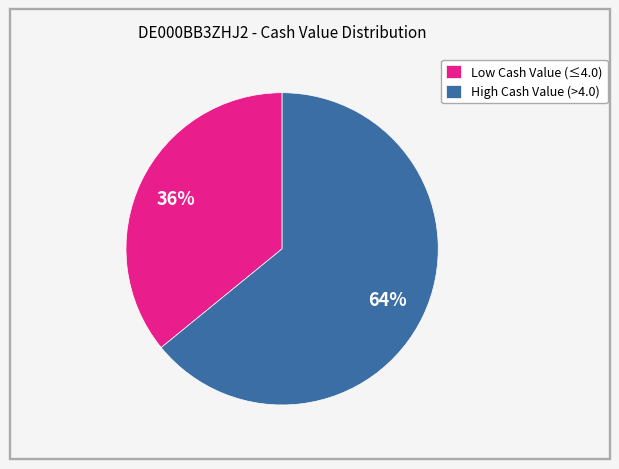

Rank the categories by value from lowest to highest.

Low Cash Value (≤4.0), High Cash Value (>4.0)